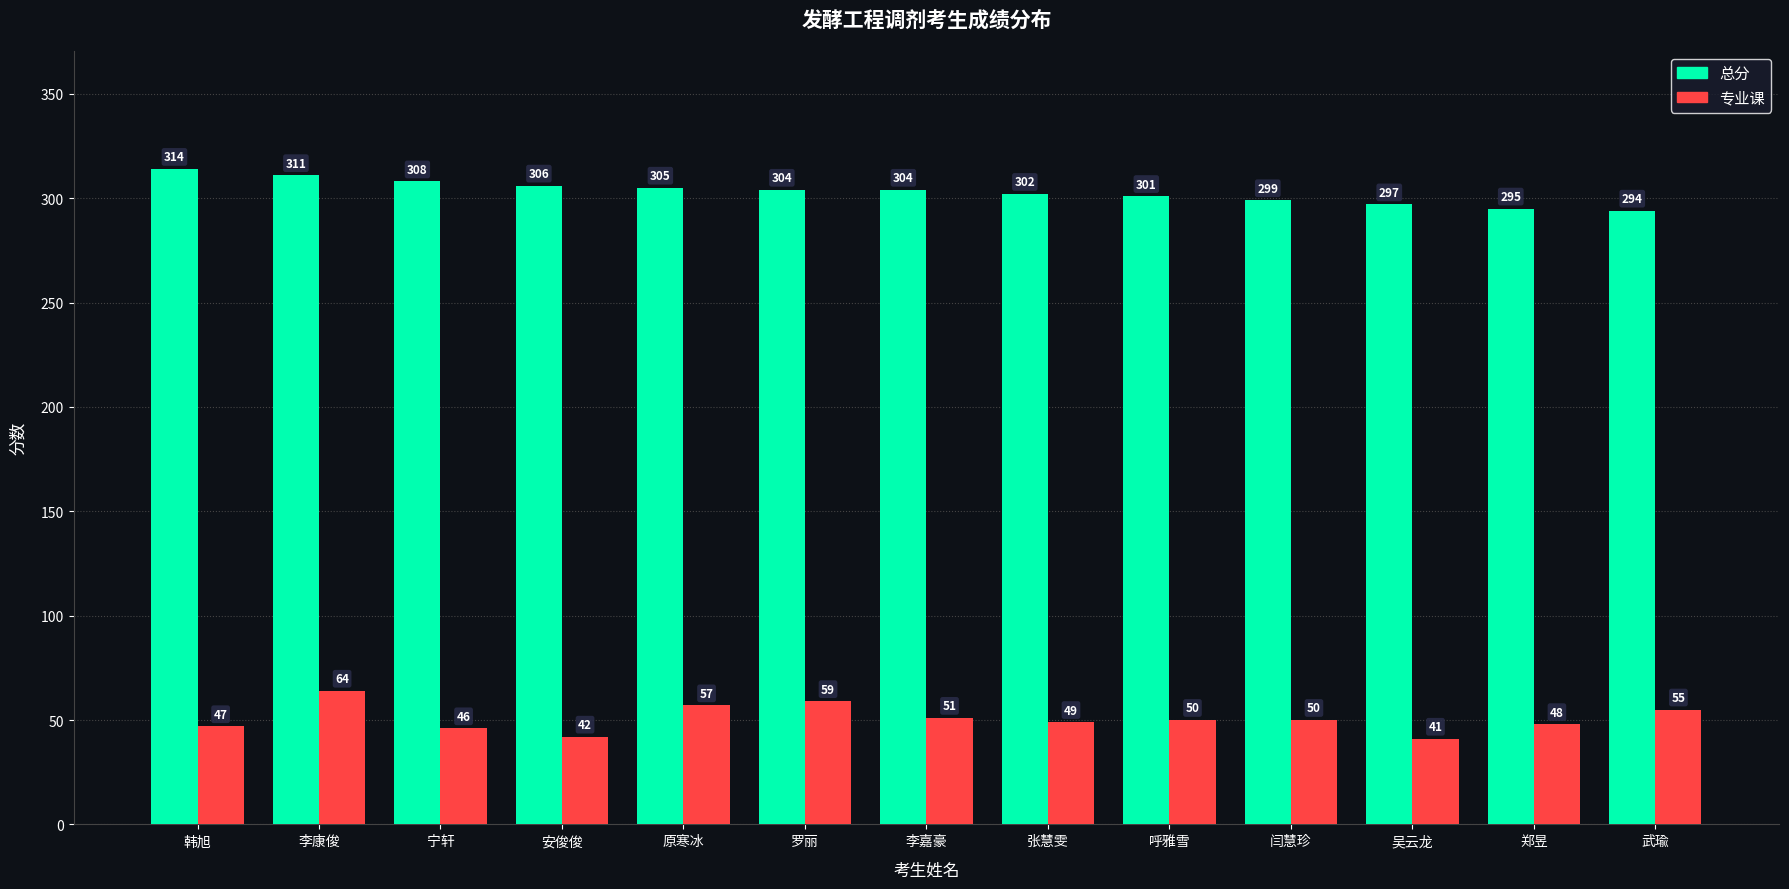

Is the value of 总分 at 吴云龙 greater than the value of 专业课 at 韩旭?

Yes